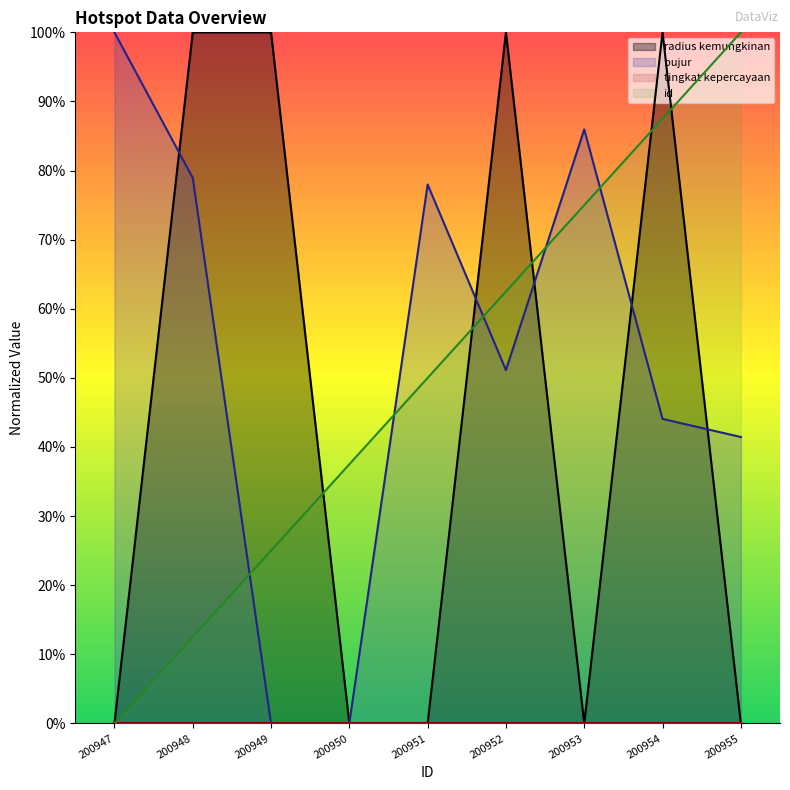

Rank the categories by id value from lowest to highest.

200947, 200948, 200949, 200950, 200951, 200952, 200953, 200954, 200955